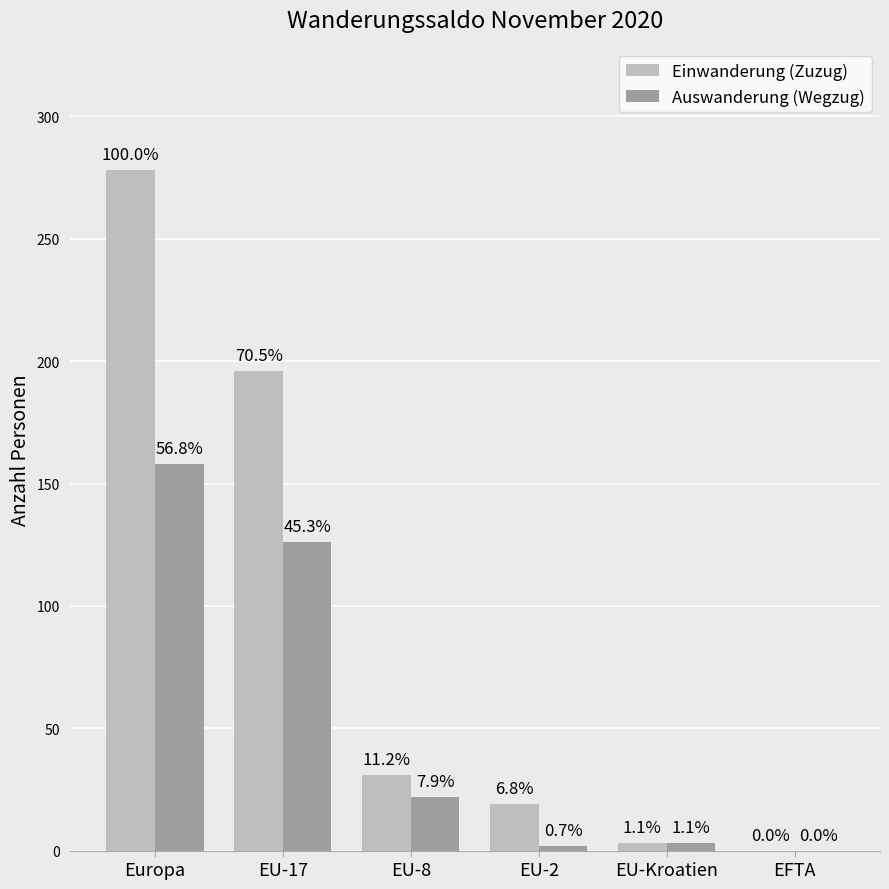

Which category has the highest value across all series?

Europa